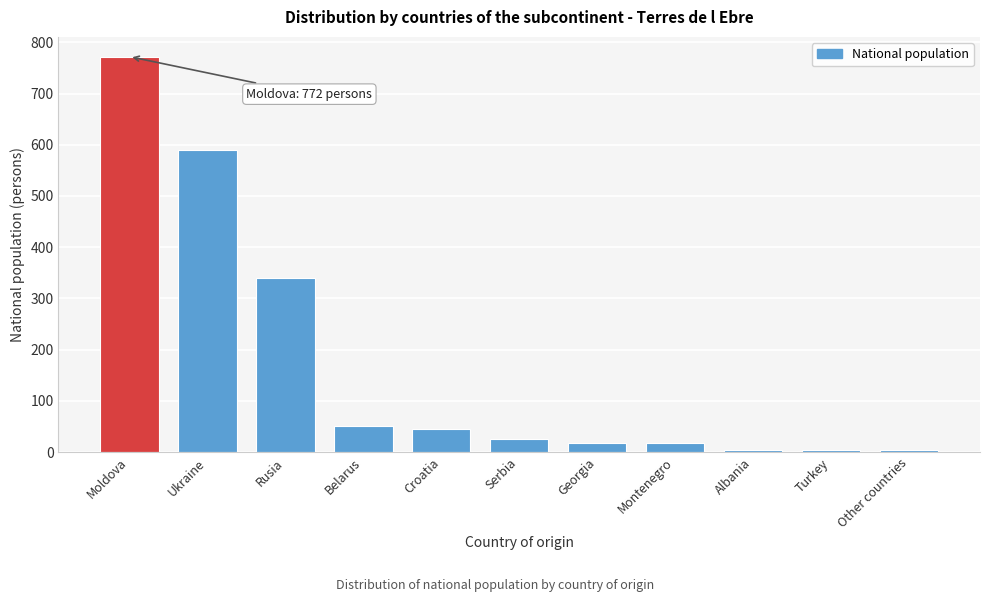

What is the average value?

170